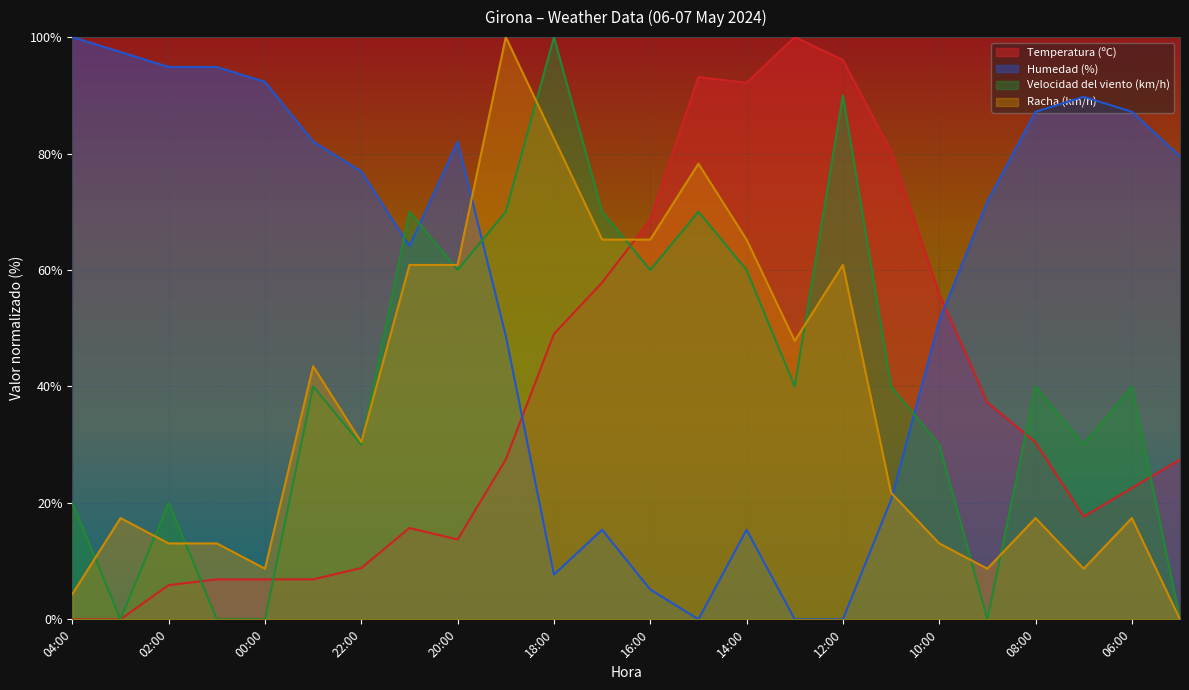

How many intersections are there between Velocidad del viento (km/h) and Humedad (%)?

4